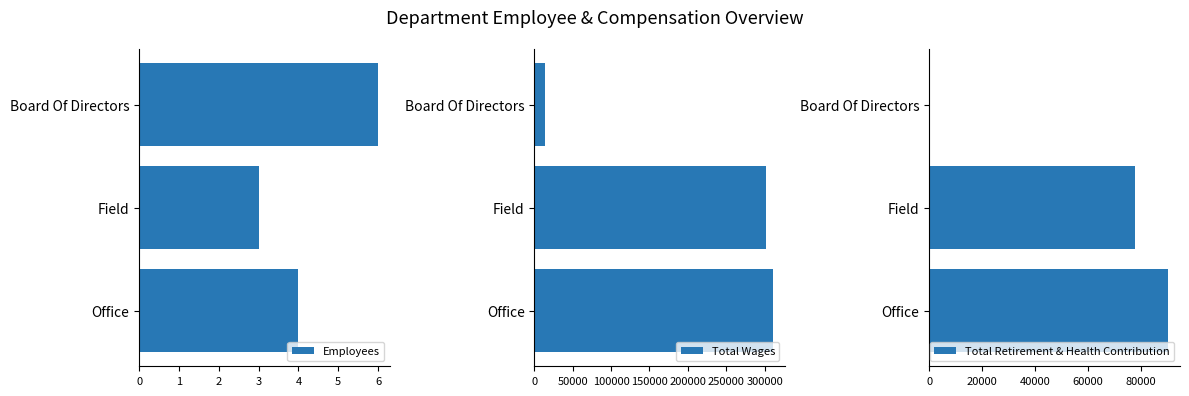

What is the difference between the maximum and second lowest values in the Total Wages series?

9438